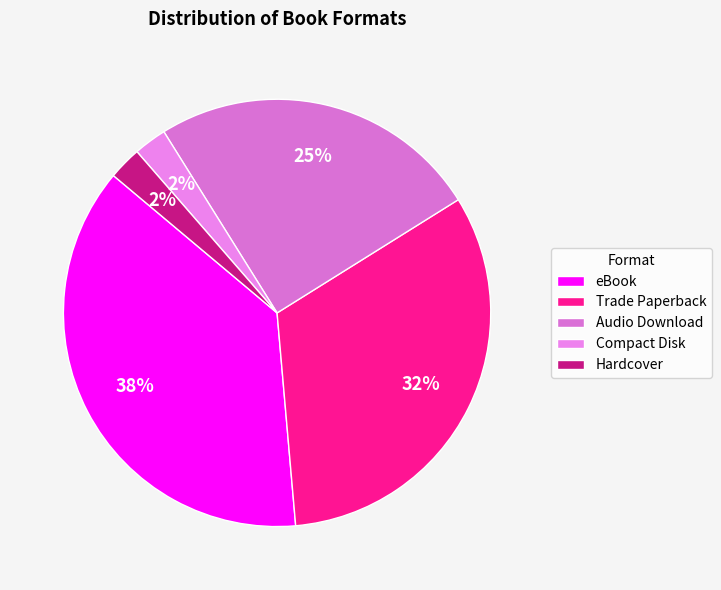

To the nearest percent, what portion does Audio Download represent?

25%